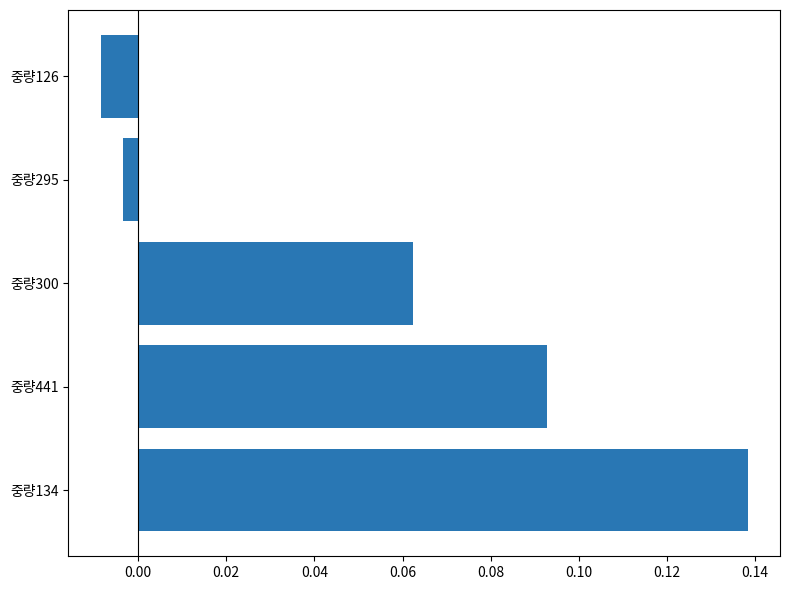

How many data points are above 0?

3